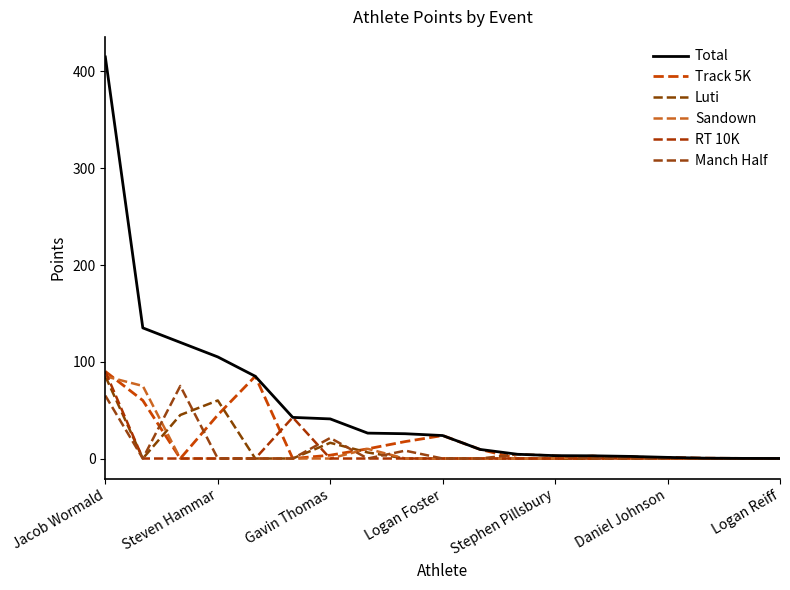

Does the chart display data point markers on the line(s)?

No